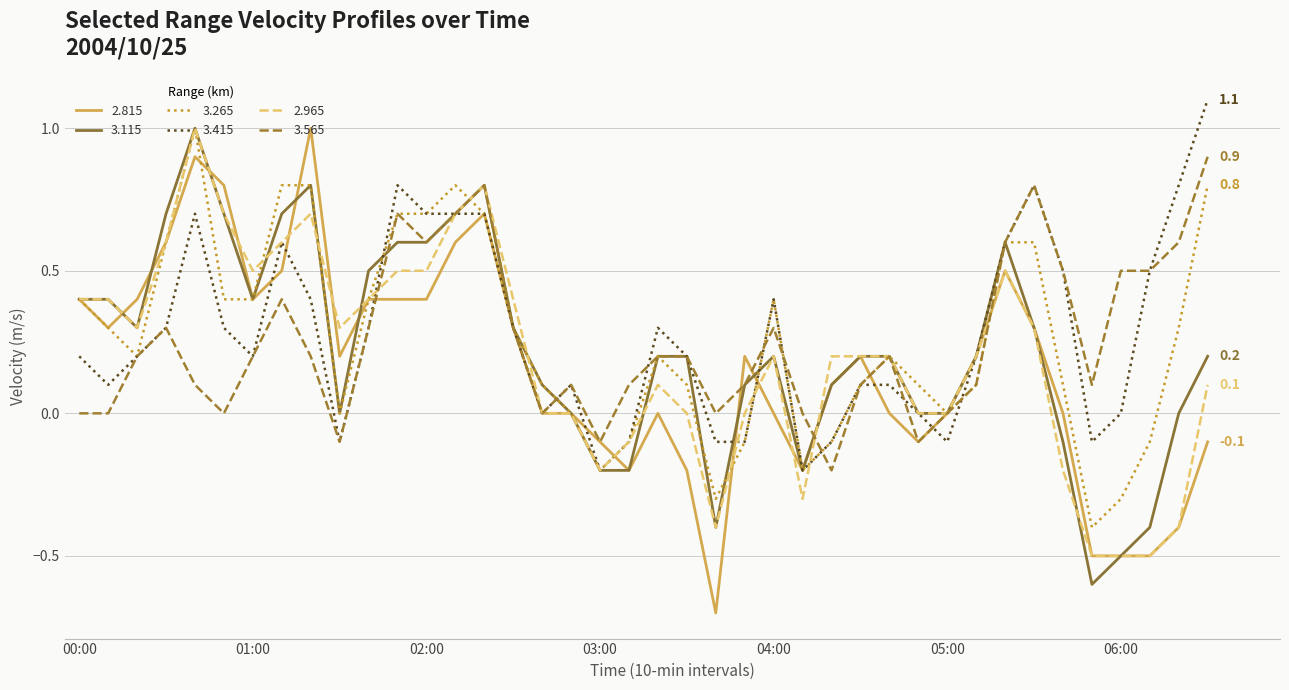

What is the greatest value displayed?

1.1